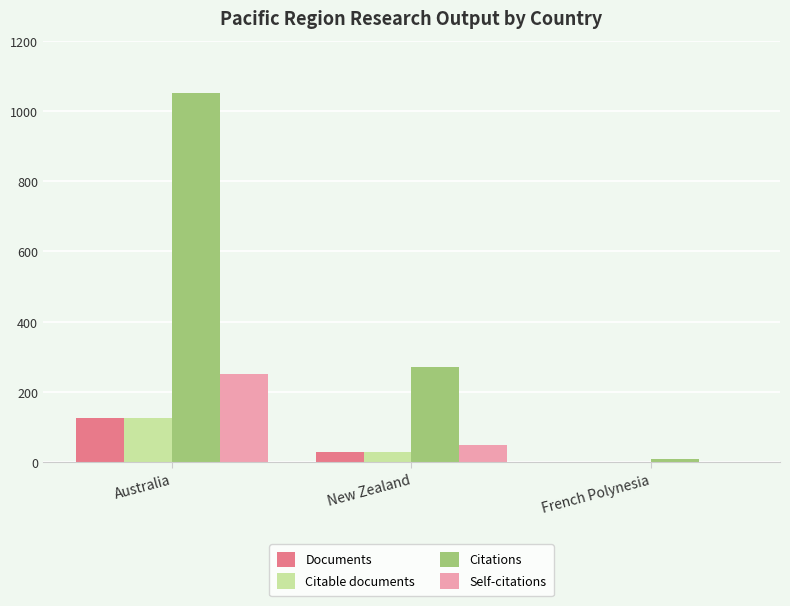

What is the sum of all Citations values?

1331